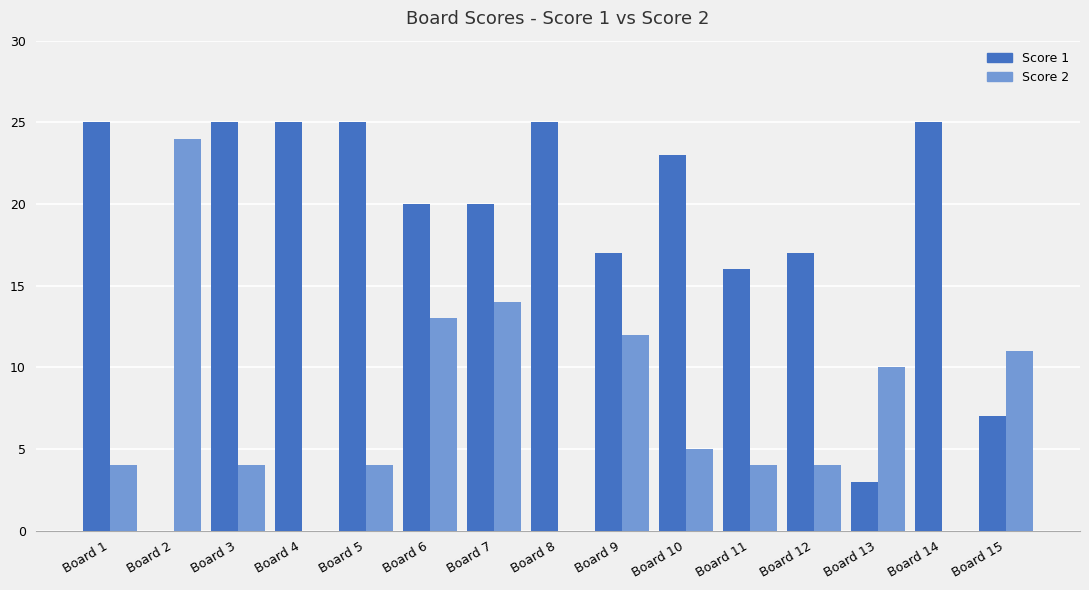

Which series has the largest total across all categories?

Score 1